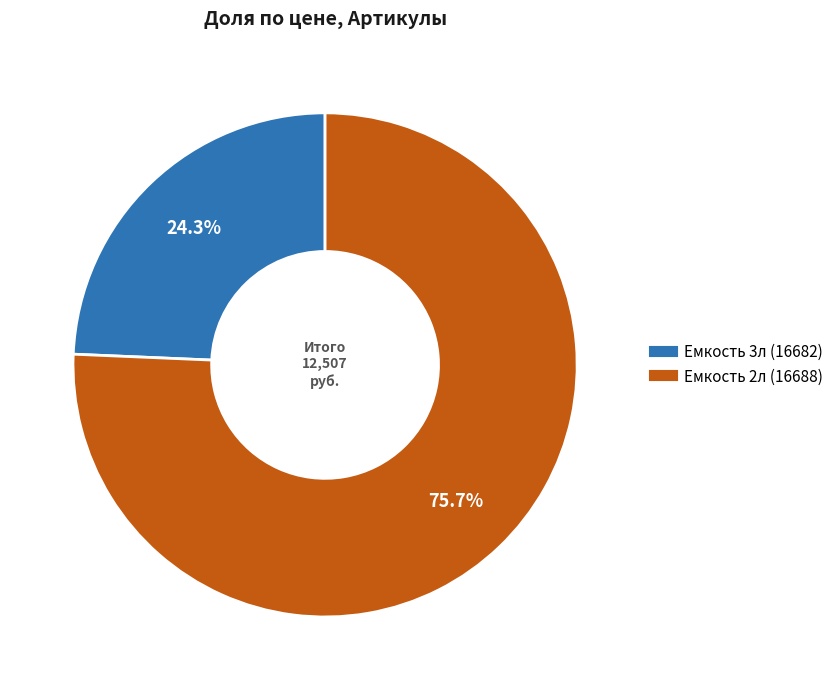

Is there any slice that represents more than half of the pie?

Yes